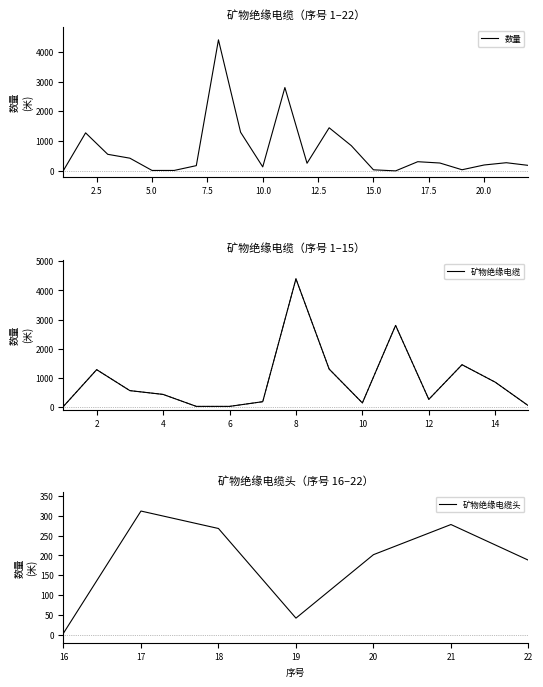

The chart shows a value of 138 at 10. True or false?

True